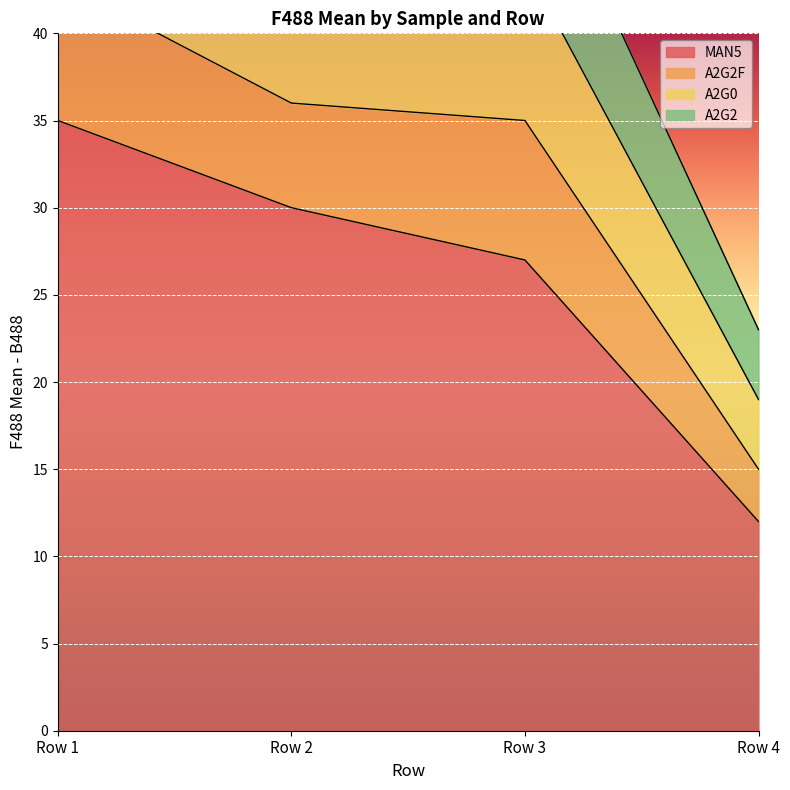

At which label is MAN5 closest to 23?

Row 3